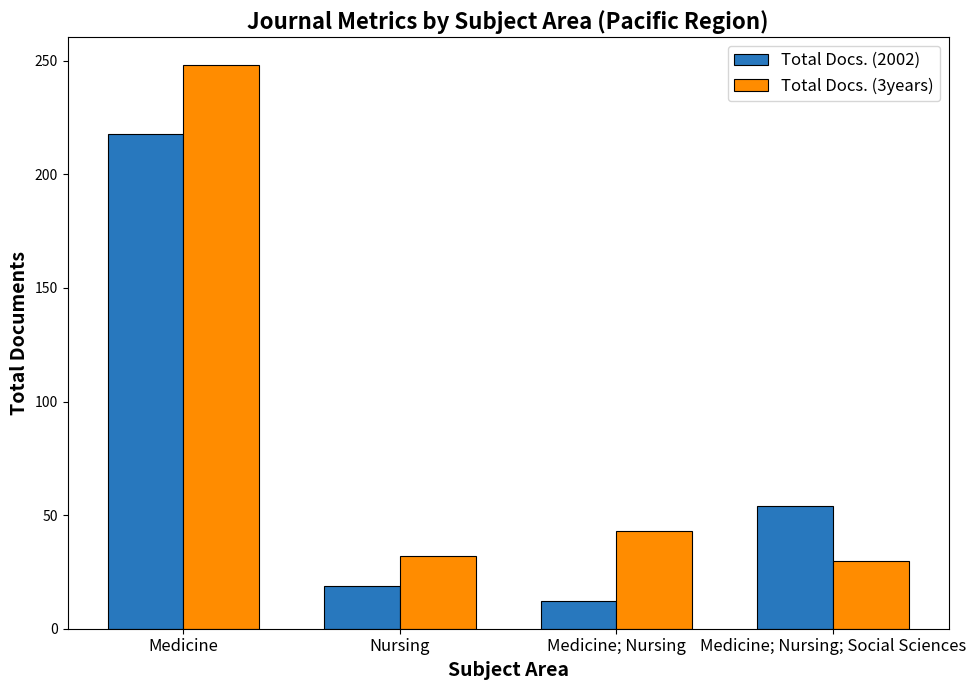

At which category is the sum across all series the highest?

Medicine